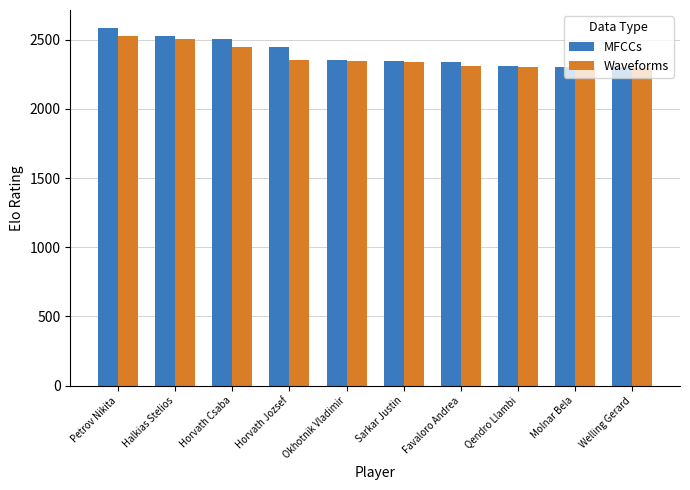

How many series are shown in this chart?

2